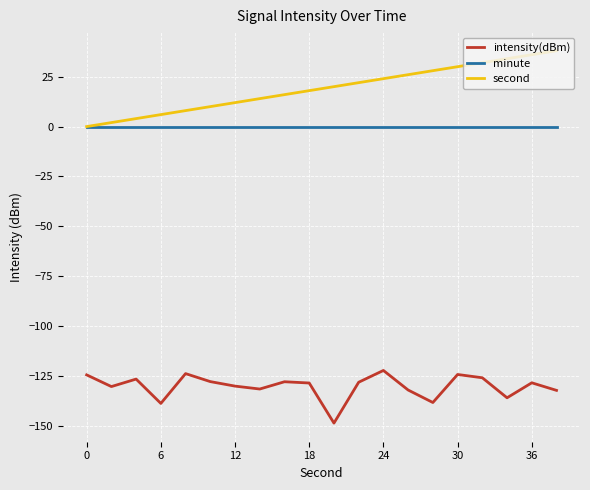

Which series has the widest spread of values?

second